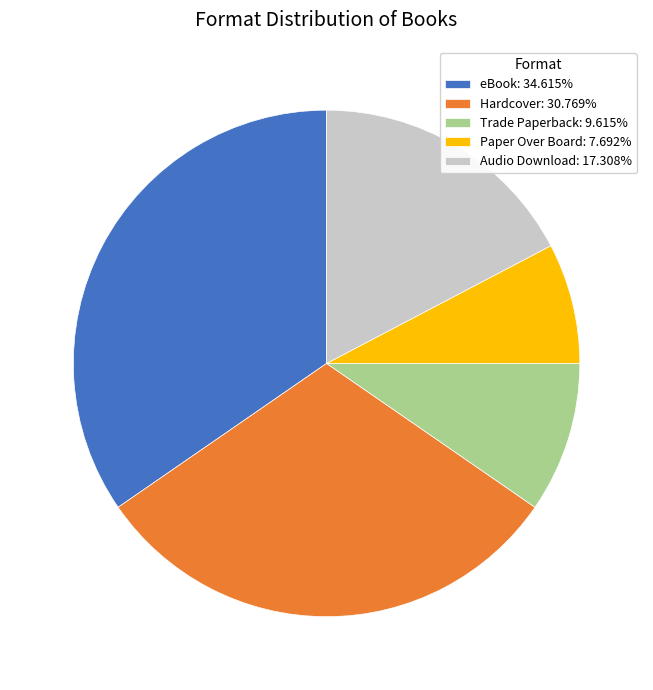

Is the sum of Hardcover: 30.769% and Audio Download: 17.308% greater than half?

No